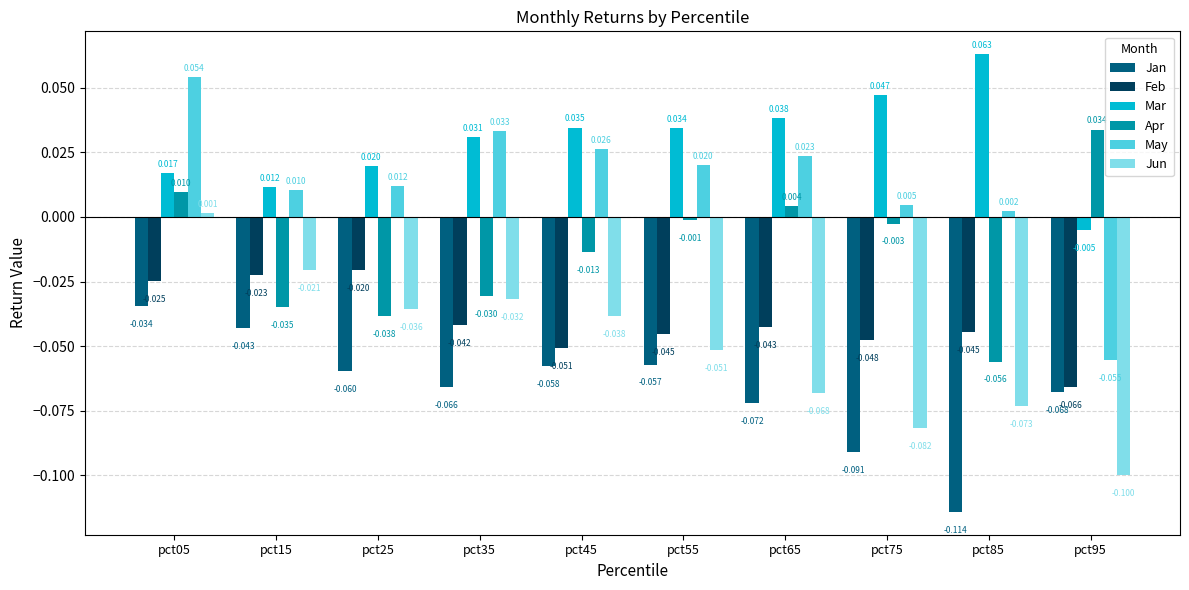

How many categories are shown in the chart?

10